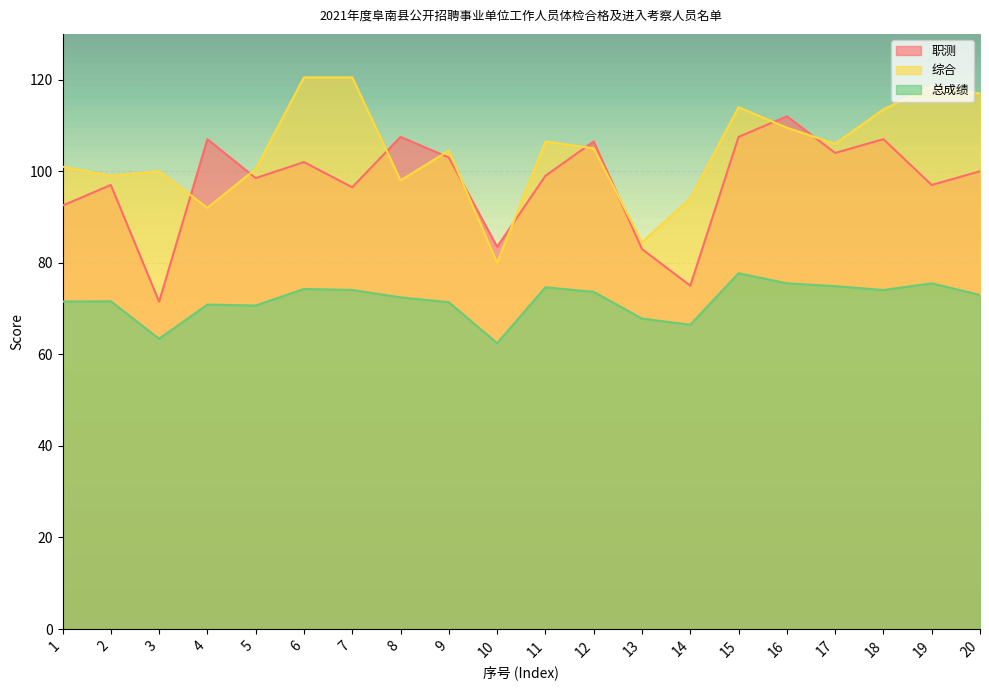

What is the total value across all series at 14?

235.5